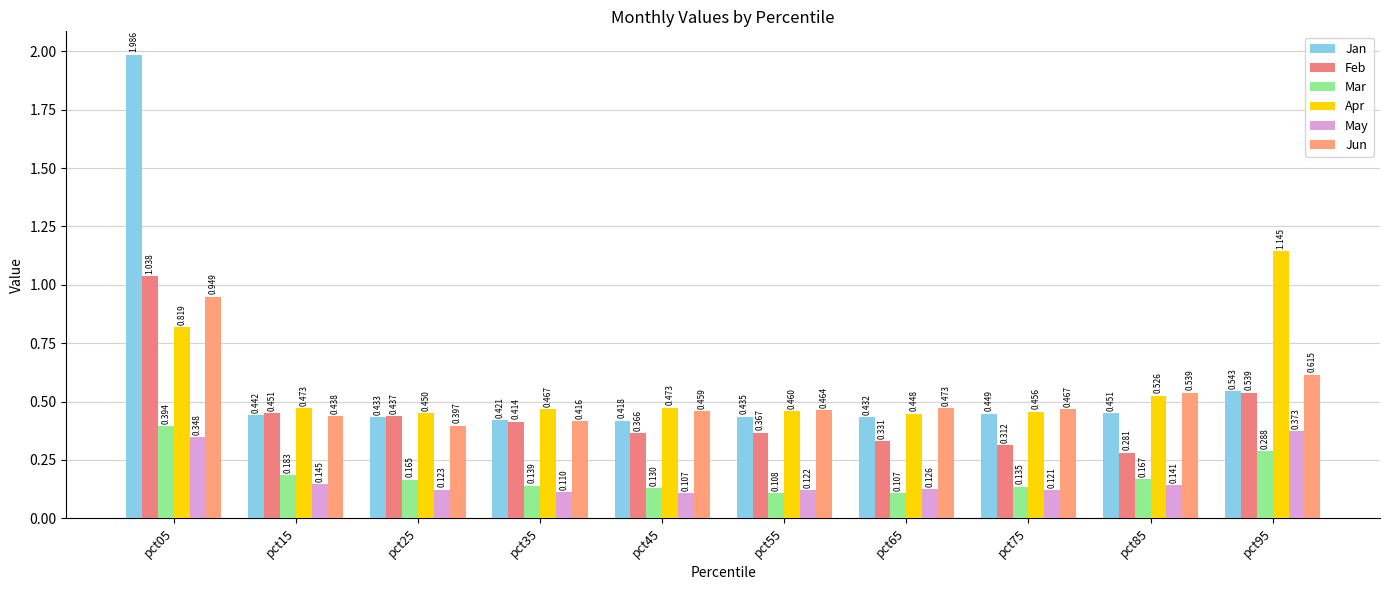

How many data points does each series have?

10